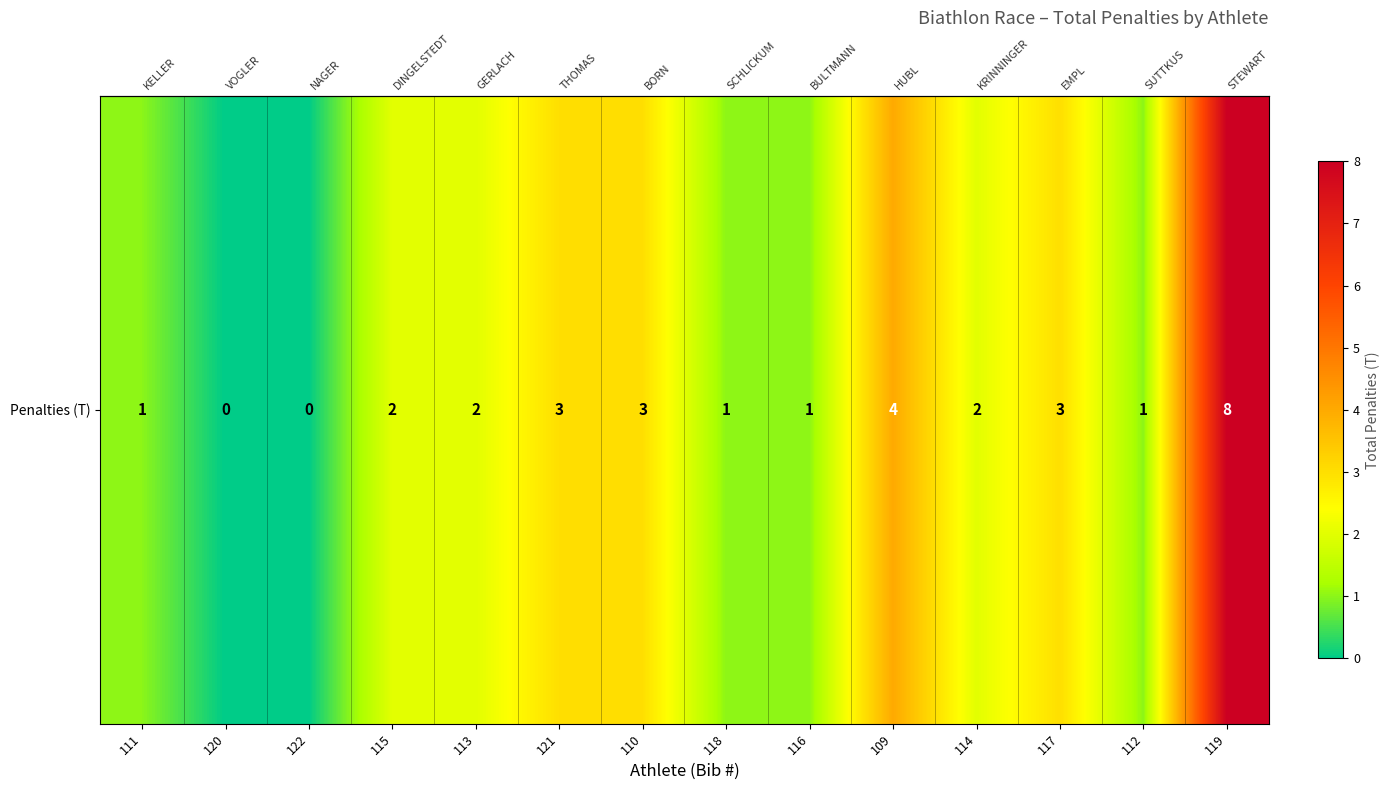

What is the maximum value shown in the chart?

8